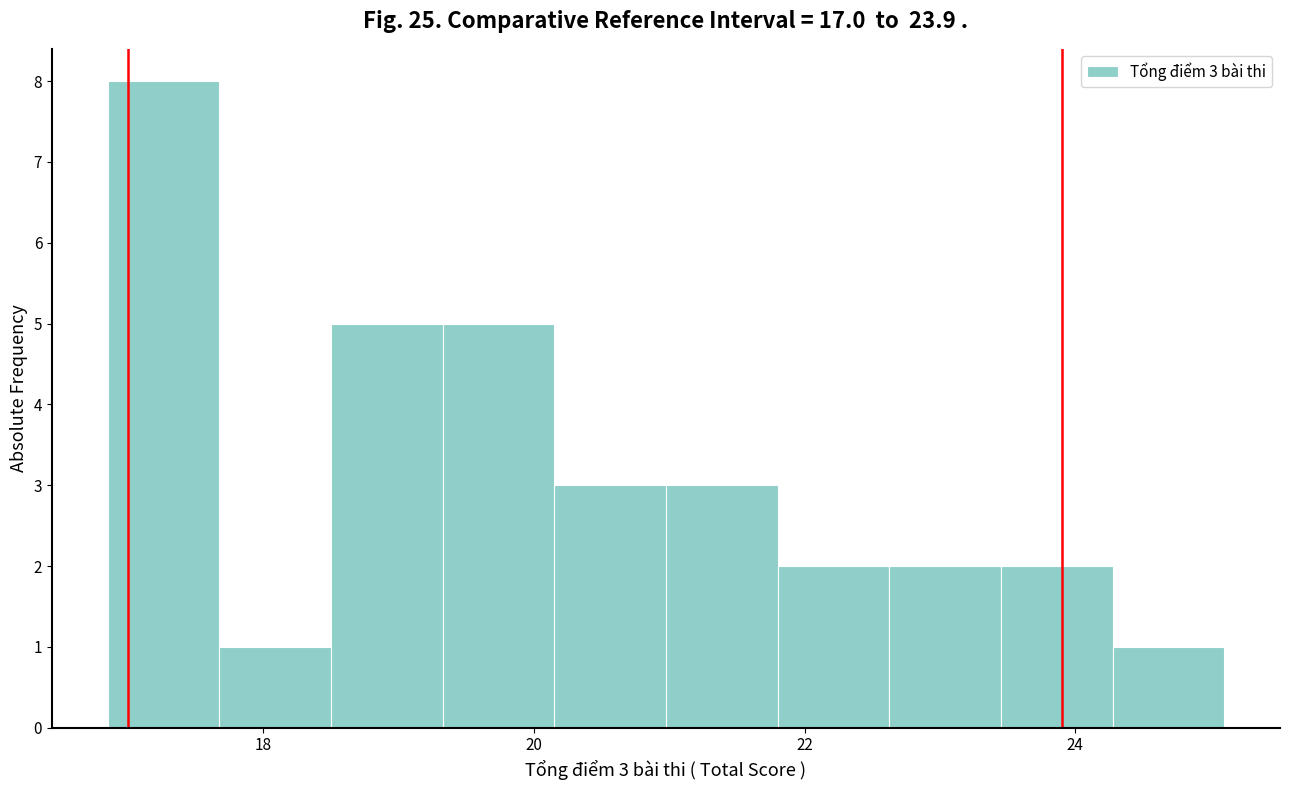

Over which range of the x-axis is the bar tallest?

16.8 to 17.6